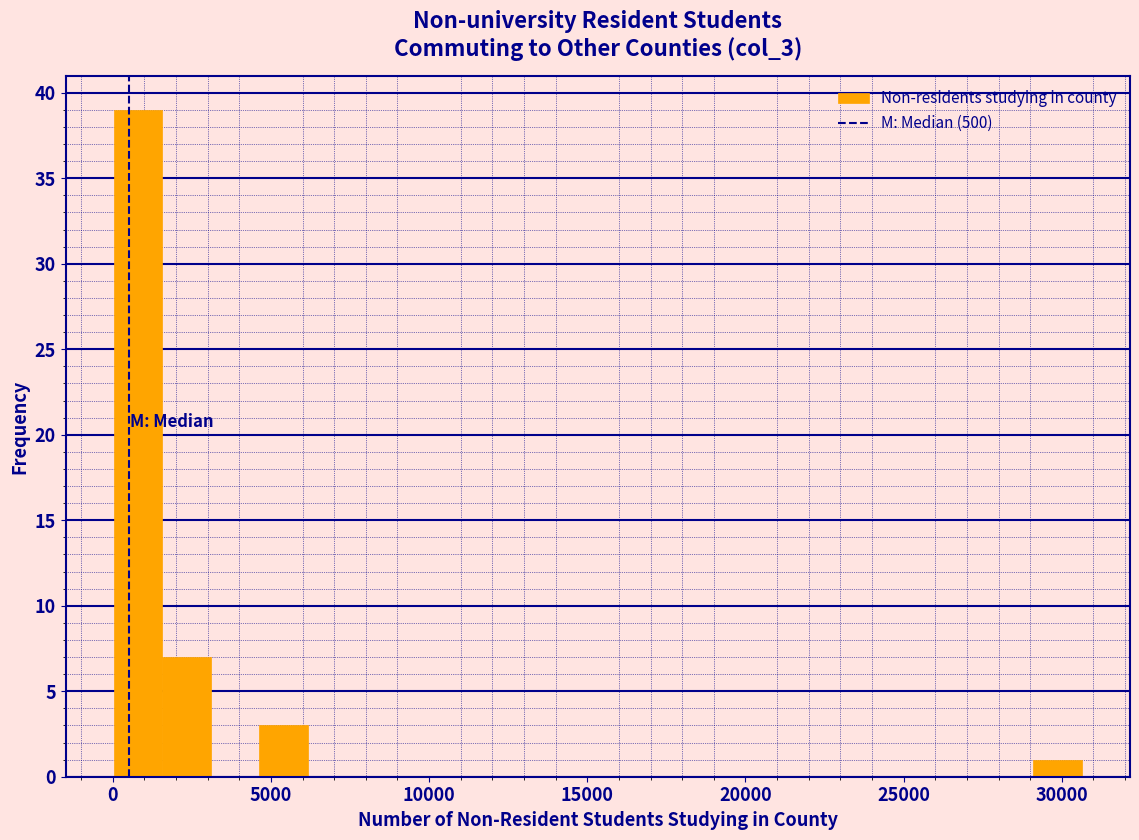

Read against the x-axis, roughly where is the centre of the tallest bar?

1000